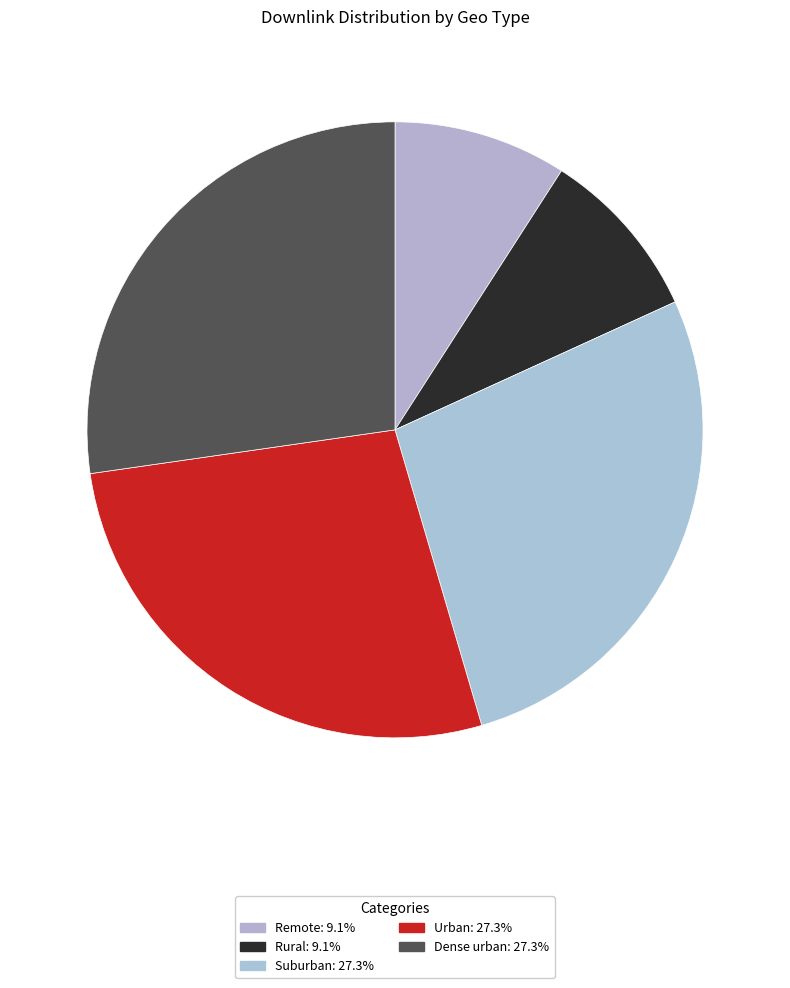

Is the sum of Suburban and Dense urban greater than half?

Yes